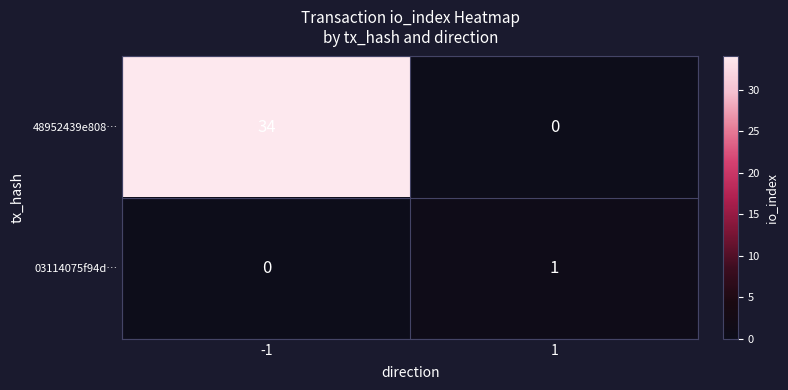

What is the average value of the 48952439e808… series?

17